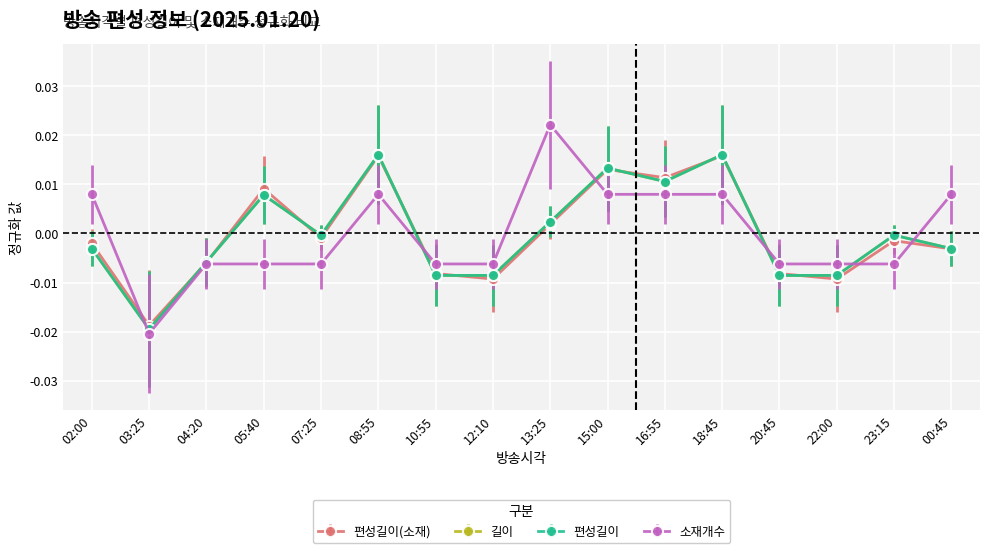

Does the chart have visible grid lines?

Yes